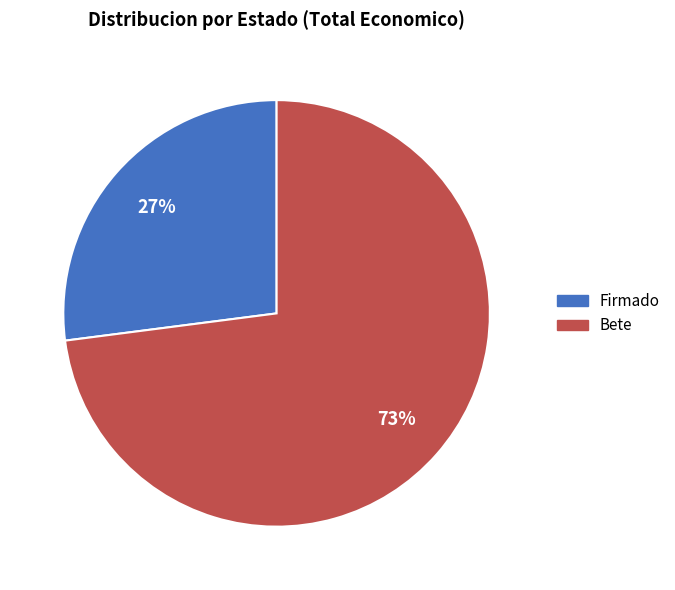

Is there a majority slice in this chart?

Yes